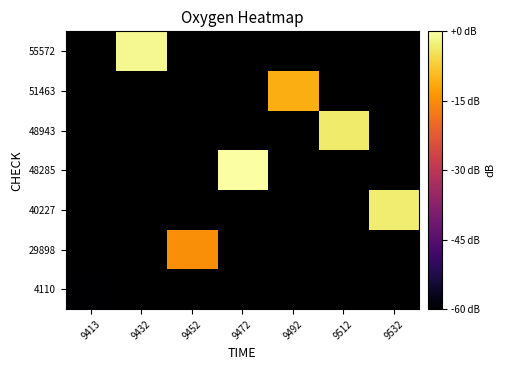

Which category has the highest value across all series?

9472